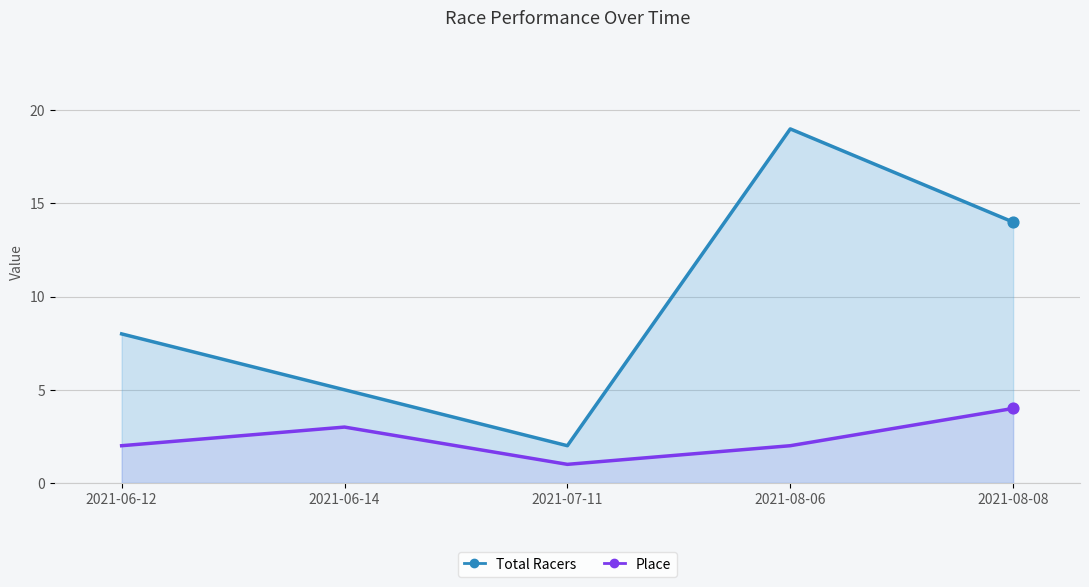

Which series has the largest total across all categories?

Total Racers